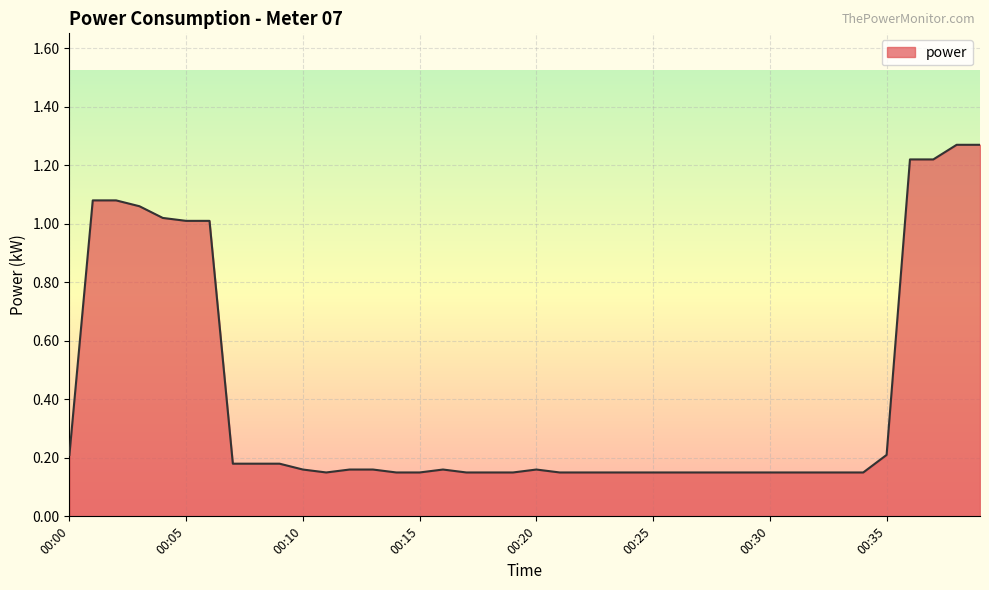

How many distinct data groups are displayed?

1